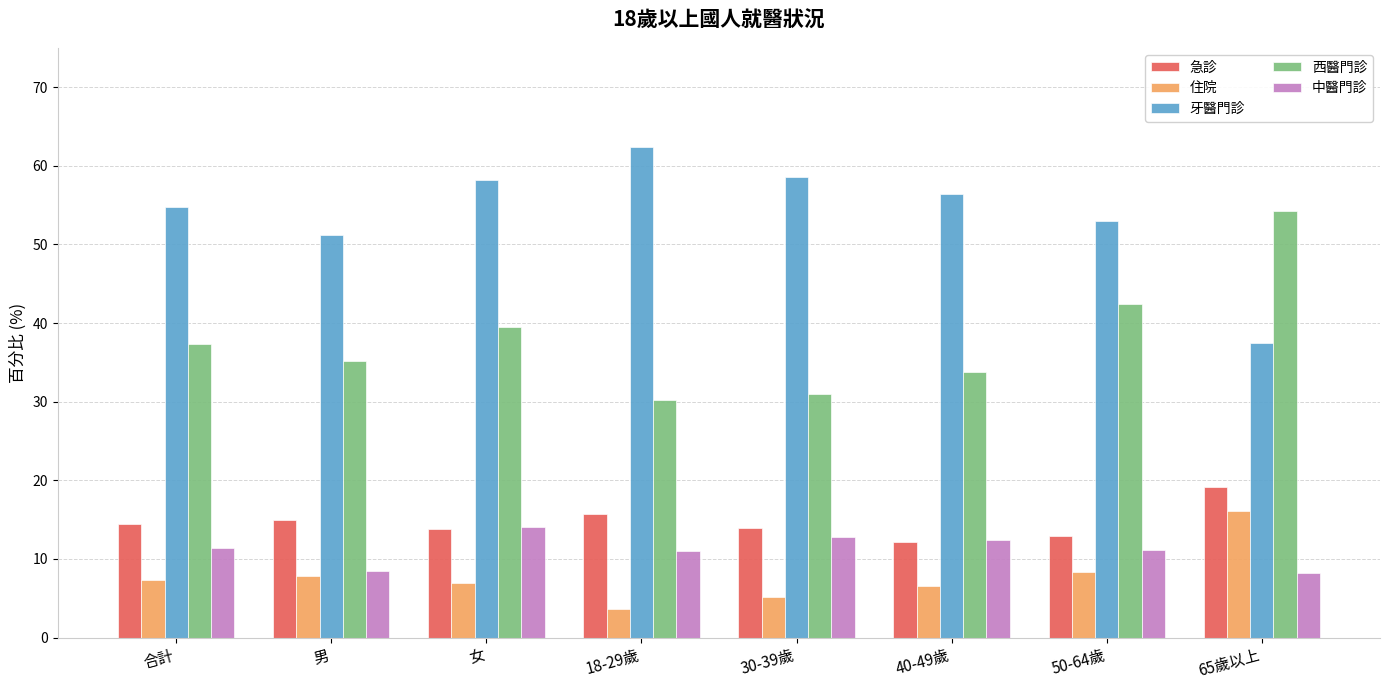

What is the difference between the highest and lowest values at 女?

51.2